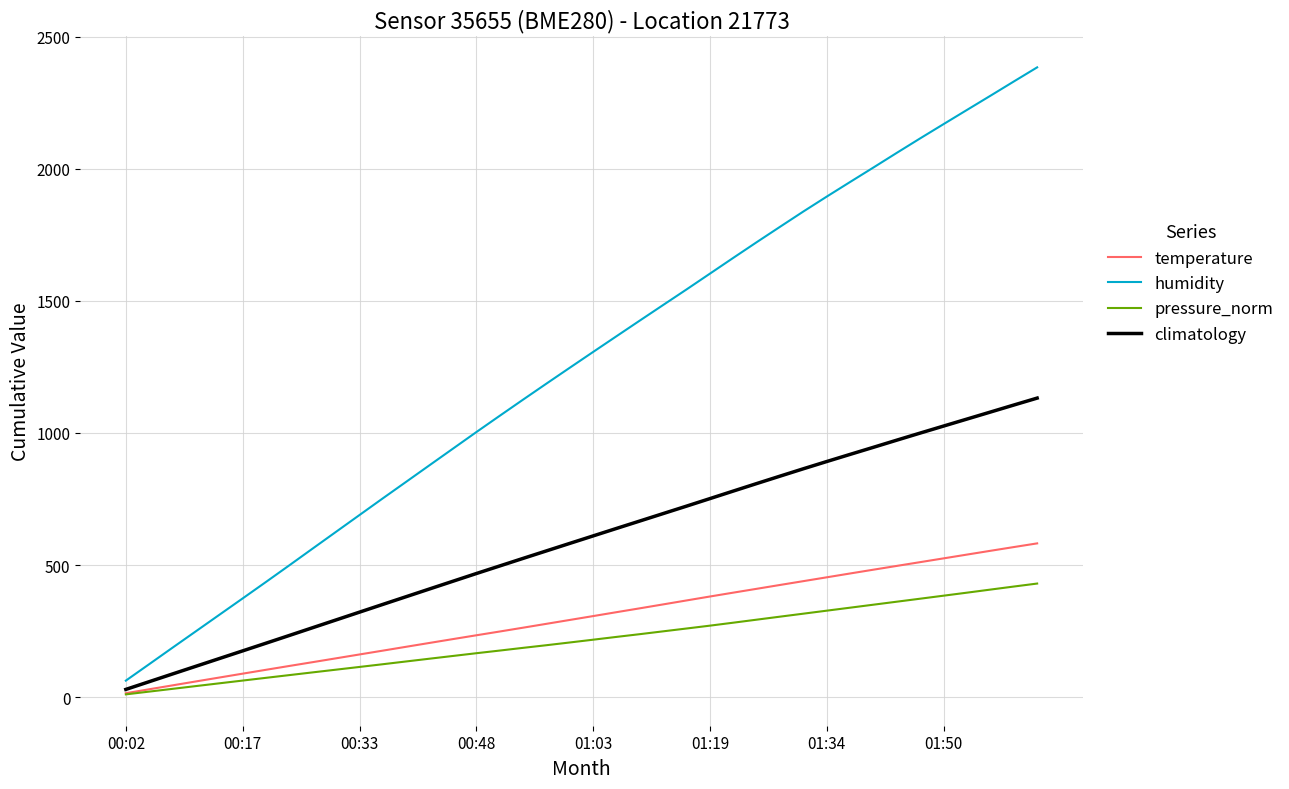

Which series has the widest spread of values?

humidity